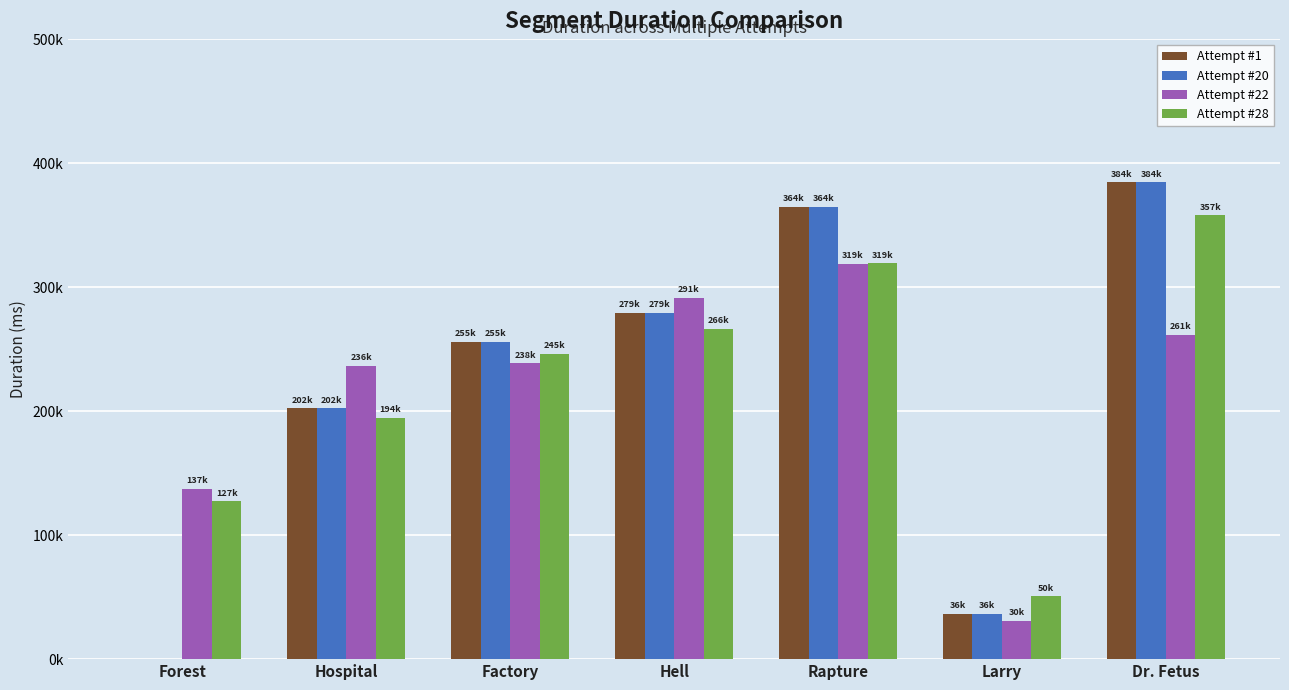

Reading left to right, list all the values displayed in this chart.

Attempt #1: 0	202190	255680	279000	364990	36530	384580
Attempt #20: 0	202197	255684	279008	364994	36536	384581
Attempt #22: 137280	236281	238454	291053	319023	30865	261365
Attempt #28: 127200	194350	245922	266052	319175	50623	357881